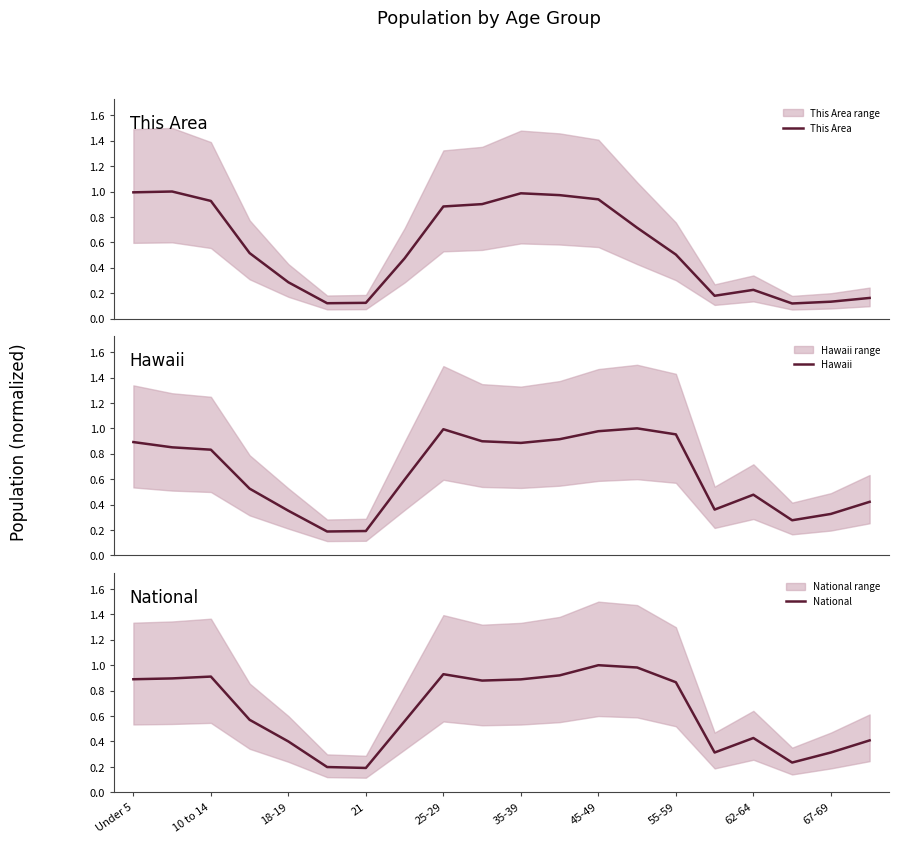

What is the value of the Hawaii point at the 13th from the left?

1.0